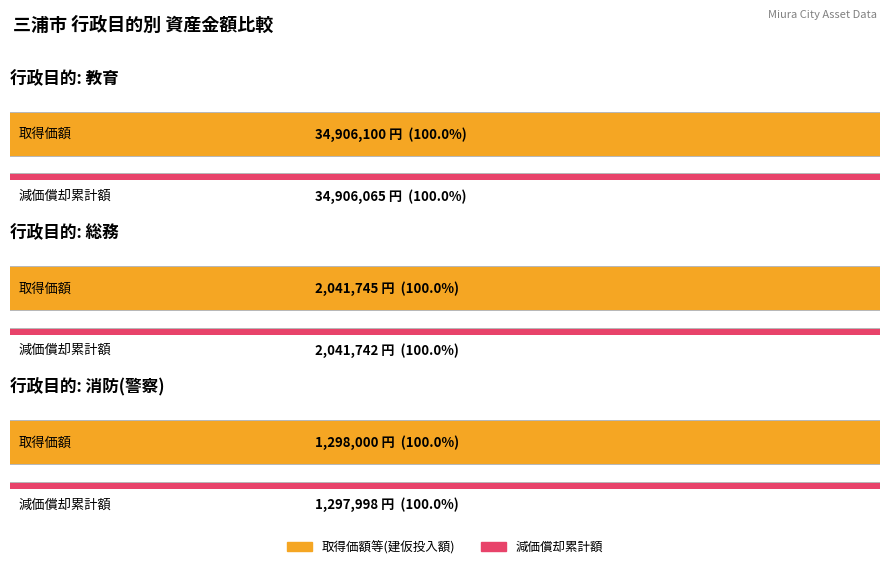

Does the chart contain any negative values?

No